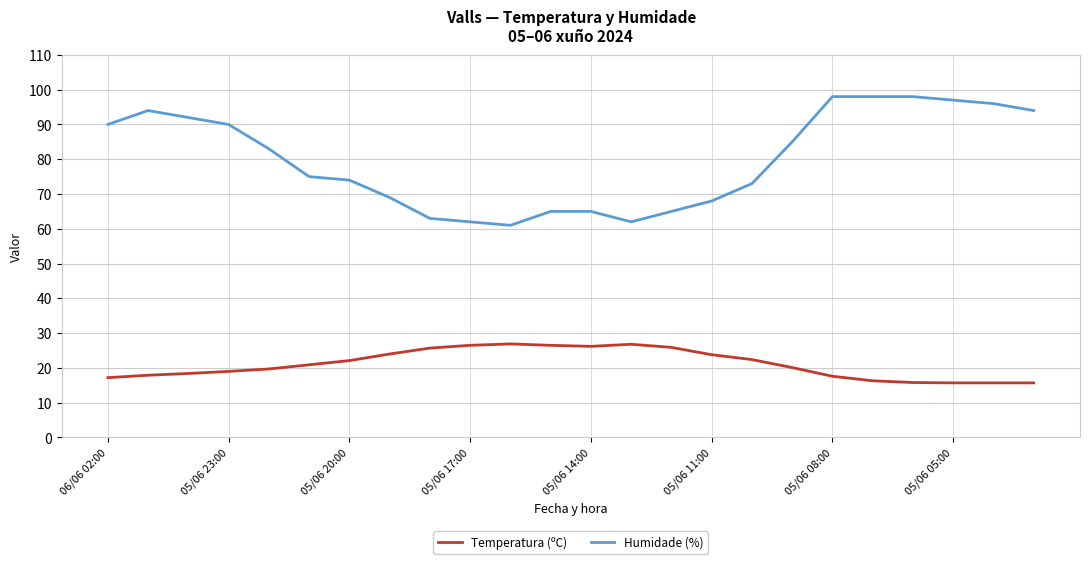

List the series in order of their overall mean, highest first.

Humidade (%), Temperatura (ºC)